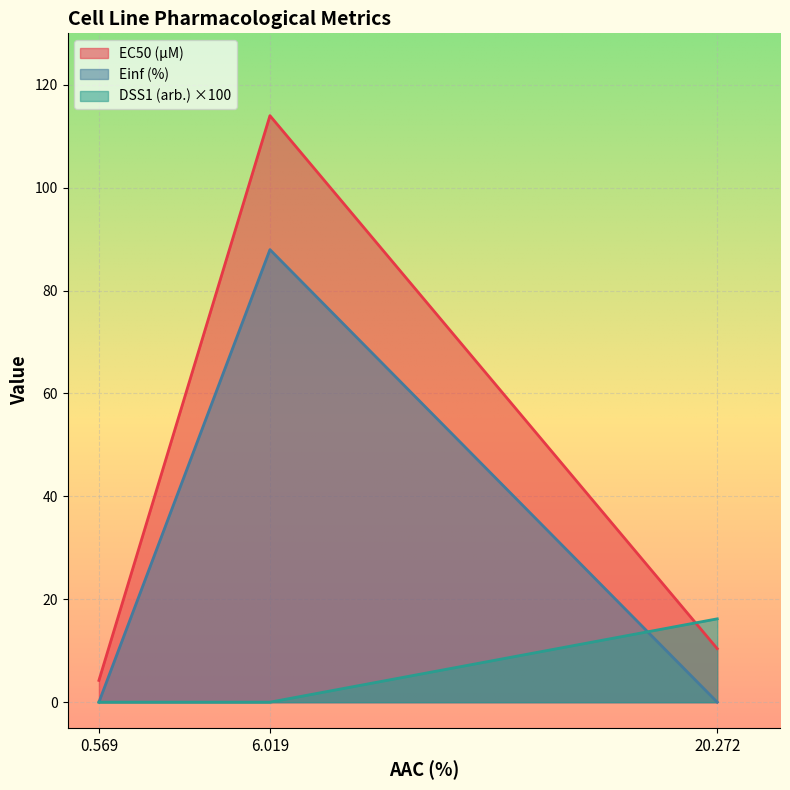

Is it true that Einf (%) equals 0.0 at 20.272?

True